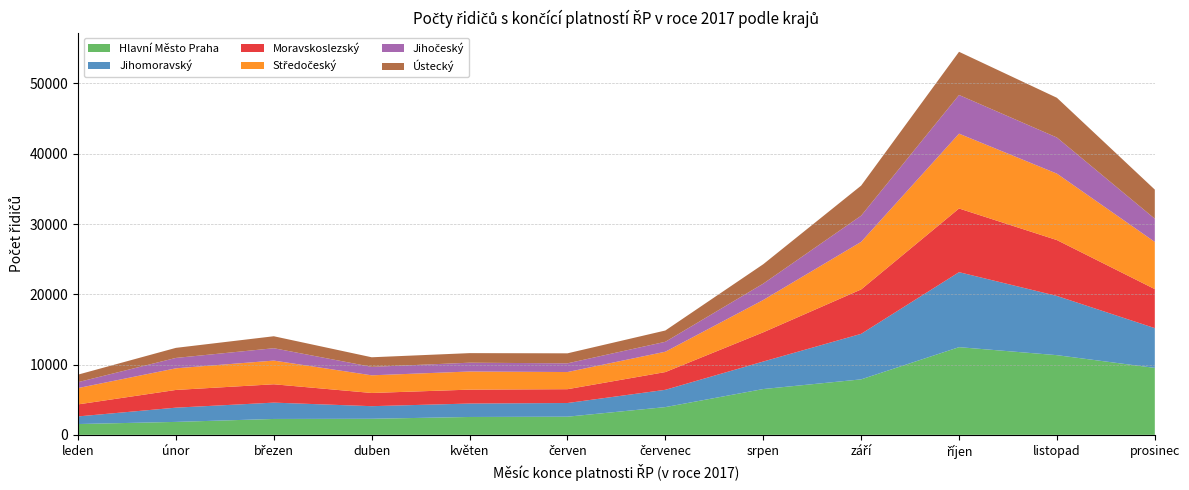

Reading left to right, list all the values displayed in this chart.

Hlavní Město Praha: 1539	1842	2261	2288	2543	2585	3948	6518	7895	12479	11339	9528
Jihomoravský: 1084	2027	2325	1792	1913	1945	2461	3917	6479	10671	8427	5658
Moravskoslezský: 1710	2520	2611	1879	1979	1967	2525	4157	6318	9062	7951	5552
Středočeský: 2326	3079	3370	2512	2579	2441	2895	4598	6769	10650	9455	6718
Jihočeský: 840	1479	1760	1204	1253	1239	1415	2331	3728	5502	5139	3298
Ústecký: 1070	1432	1704	1365	1362	1424	1606	2759	4279	6146	5654	4144